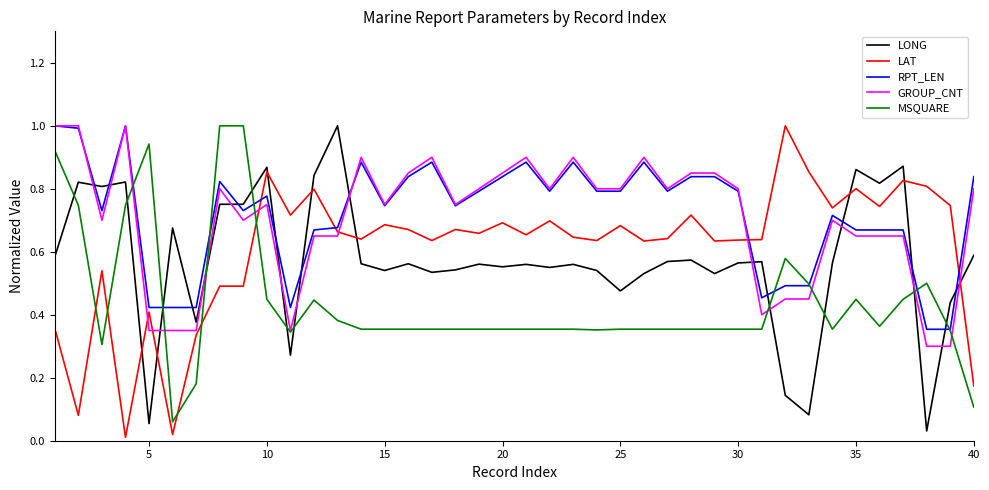

True or false: LAT and GROUP_CNT cross at least once.

True